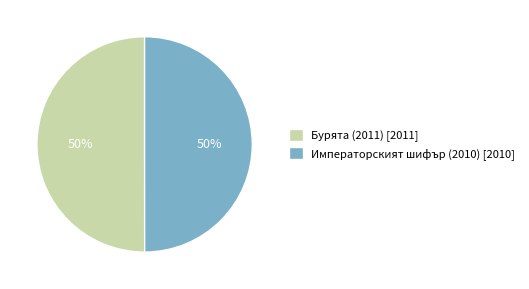

How many segments does this pie chart have?

2